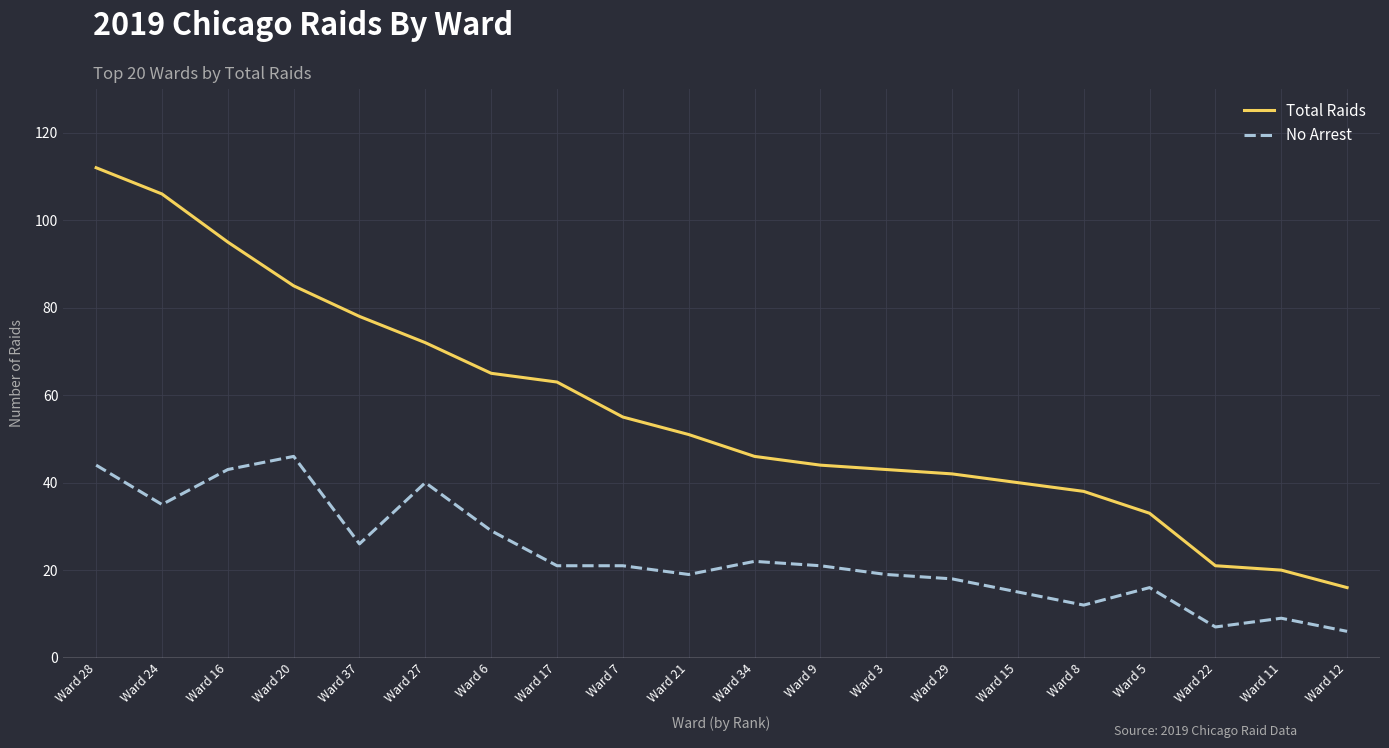

List the series in order of their peak value, lowest first.

No Arrest, Total Raids